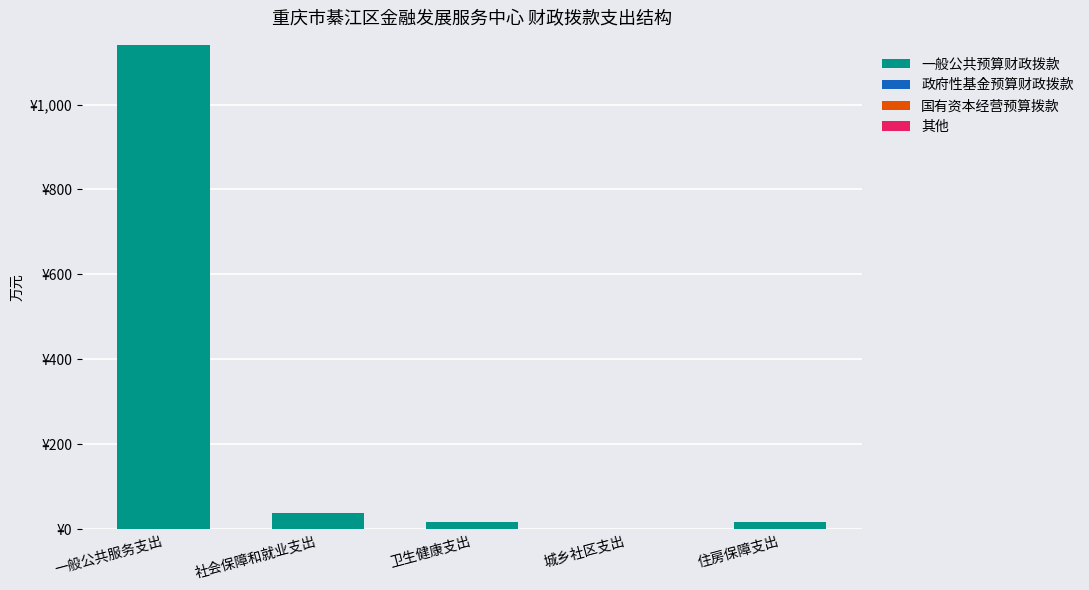

Which has a higher value, 社会保障和就业支出 or 卫生健康支出?

社会保障和就业支出